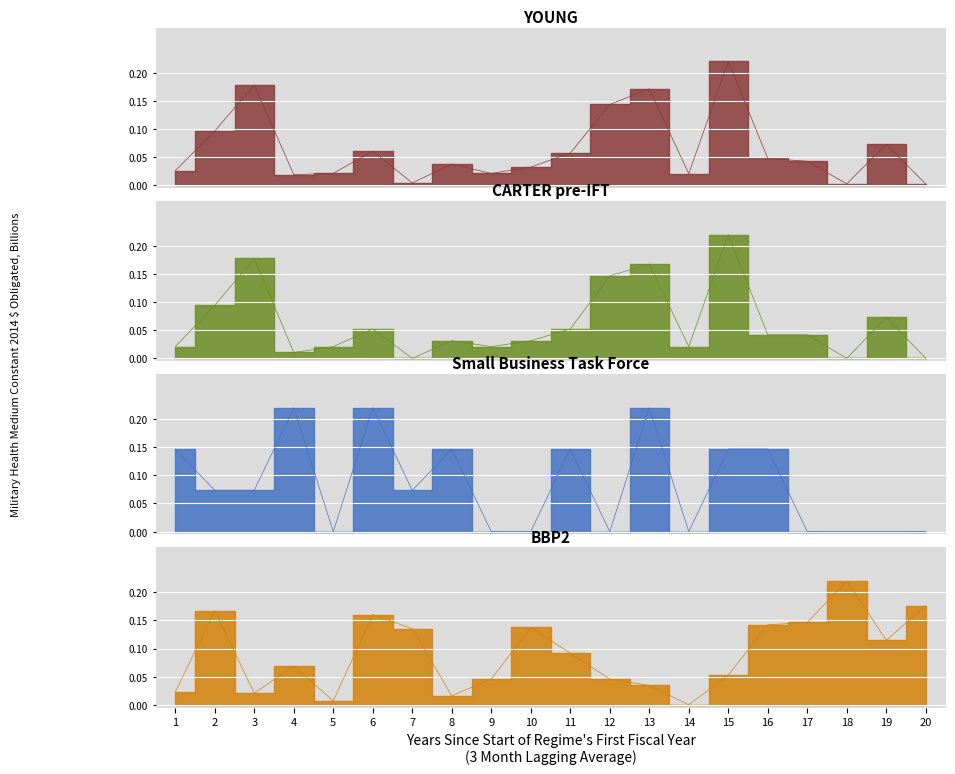

Is the value of YOUNG at 17 greater than the value of Small Business Task Force at 4?

No